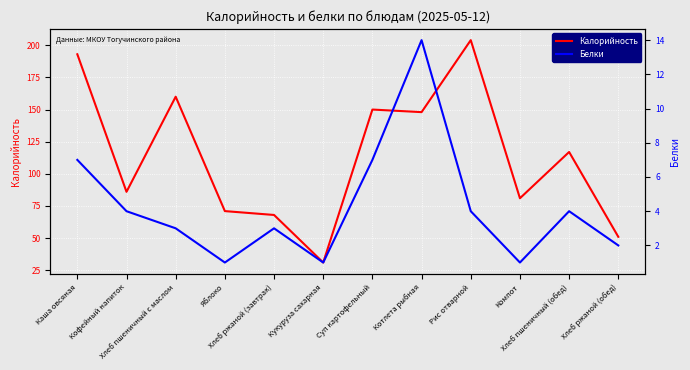

Rank the categories by Белки value from highest to lowest.

Котлета рыбная, Каша овсяная, Суп картофельный, Кофейный напиток, Рис отварной, Хлеб пшеничный (обед), Хлеб пшеничный с маслом, Хлеб ржаной (завтрак), Хлеб ржаной (обед), Яблоко, Кукуруза сахарная, Компот